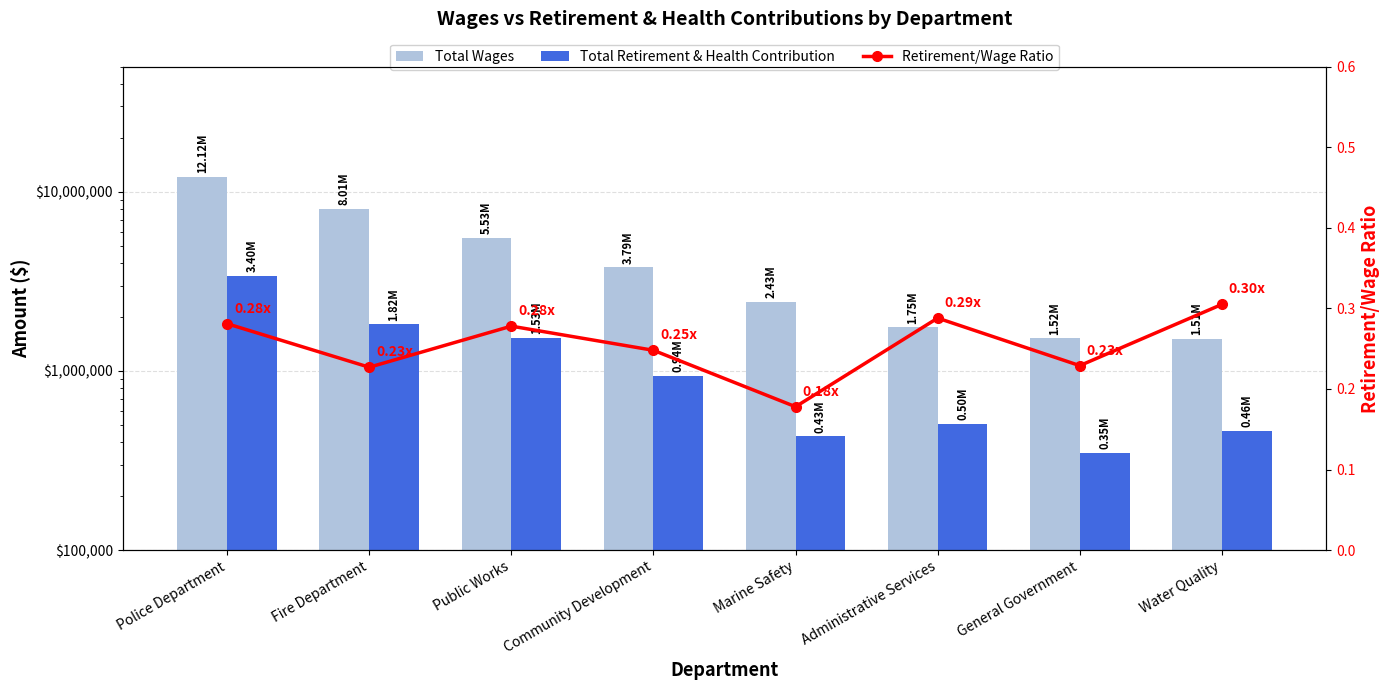

Are the bars horizontal?

No